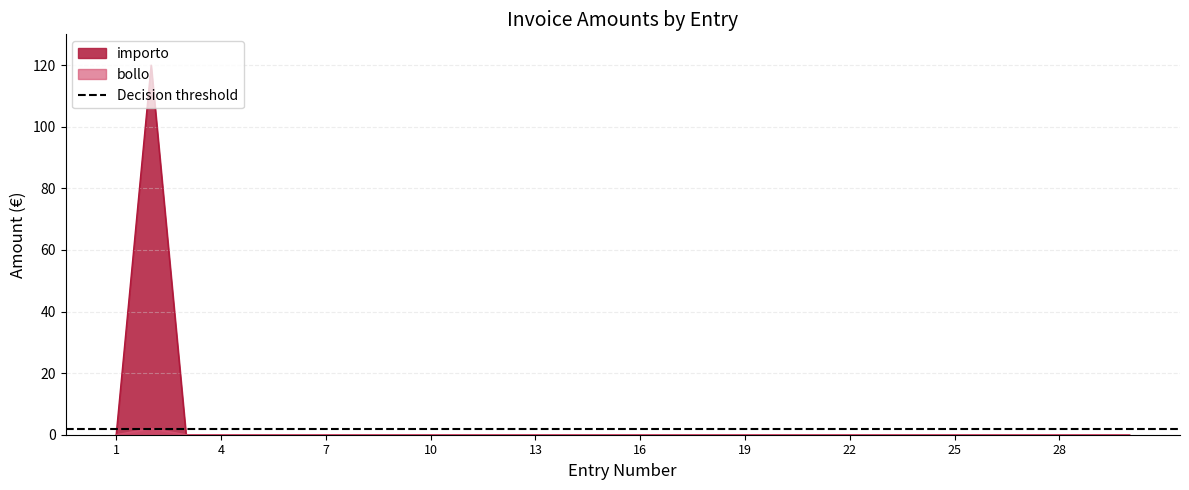

Count the number of categories in the chart.

30